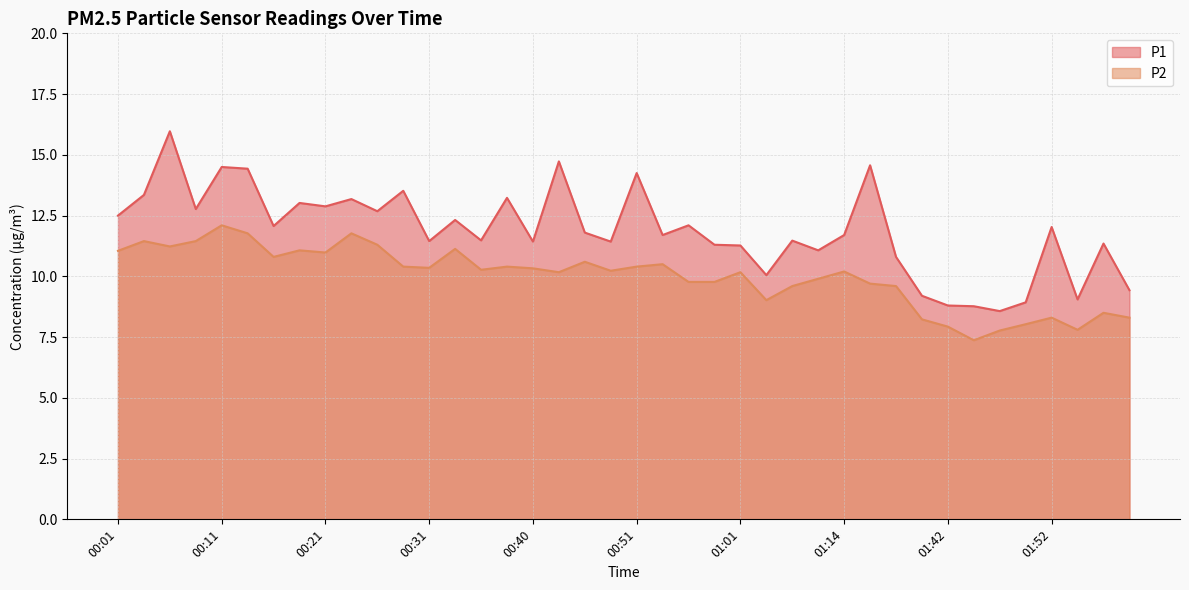

What is the difference between the P2 values at 00:51 and 01:54?

2.6